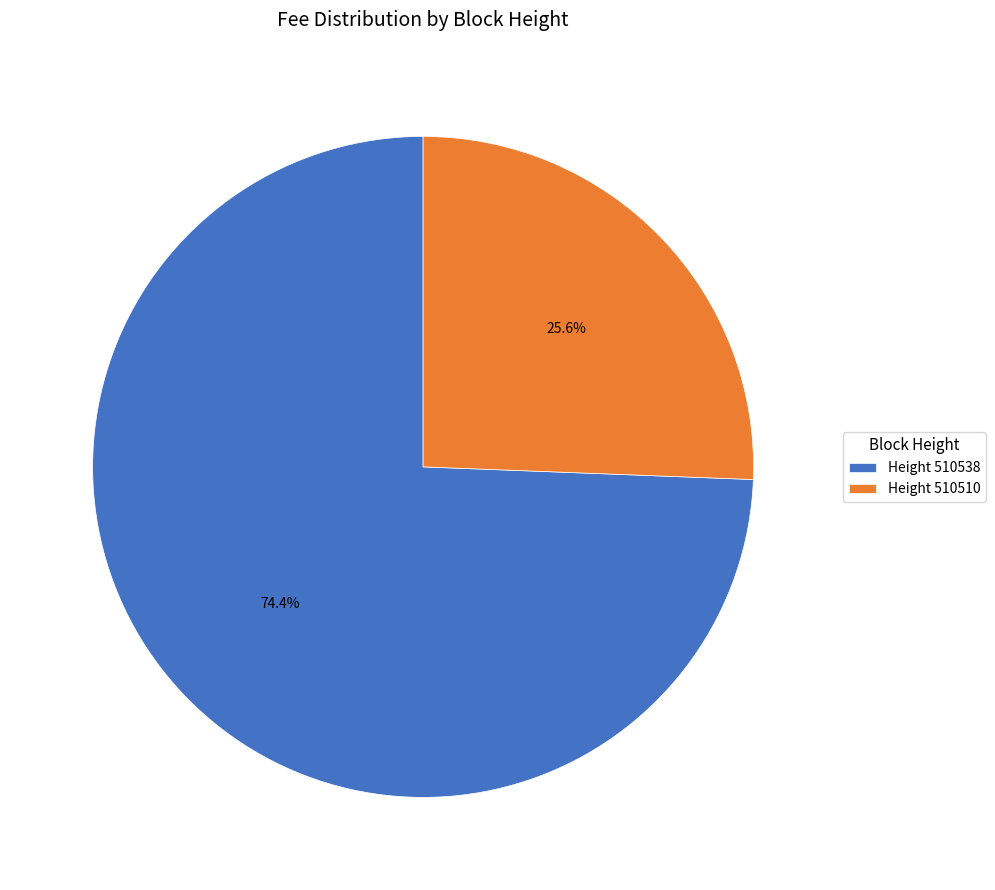

Which category has the smallest portion of the pie?

Height 510510